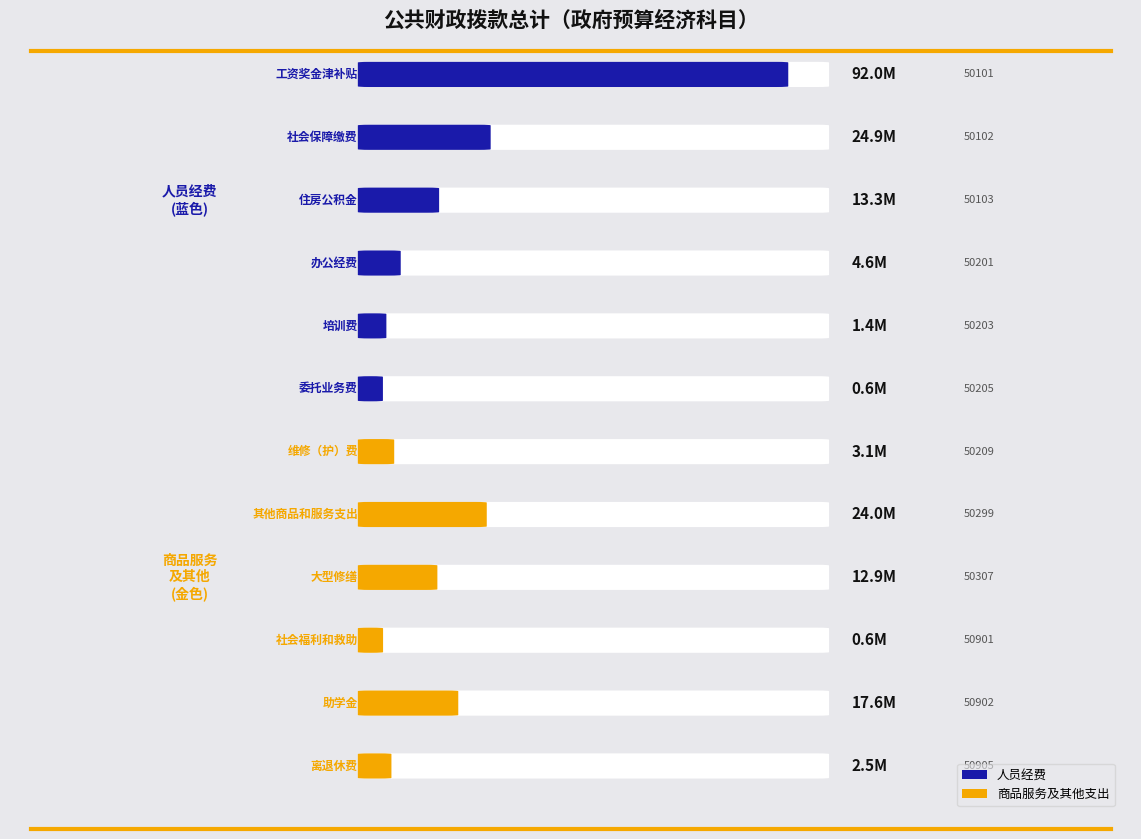

The chart shows a value of 7153629.9 at 住房公积金. True or false?

False